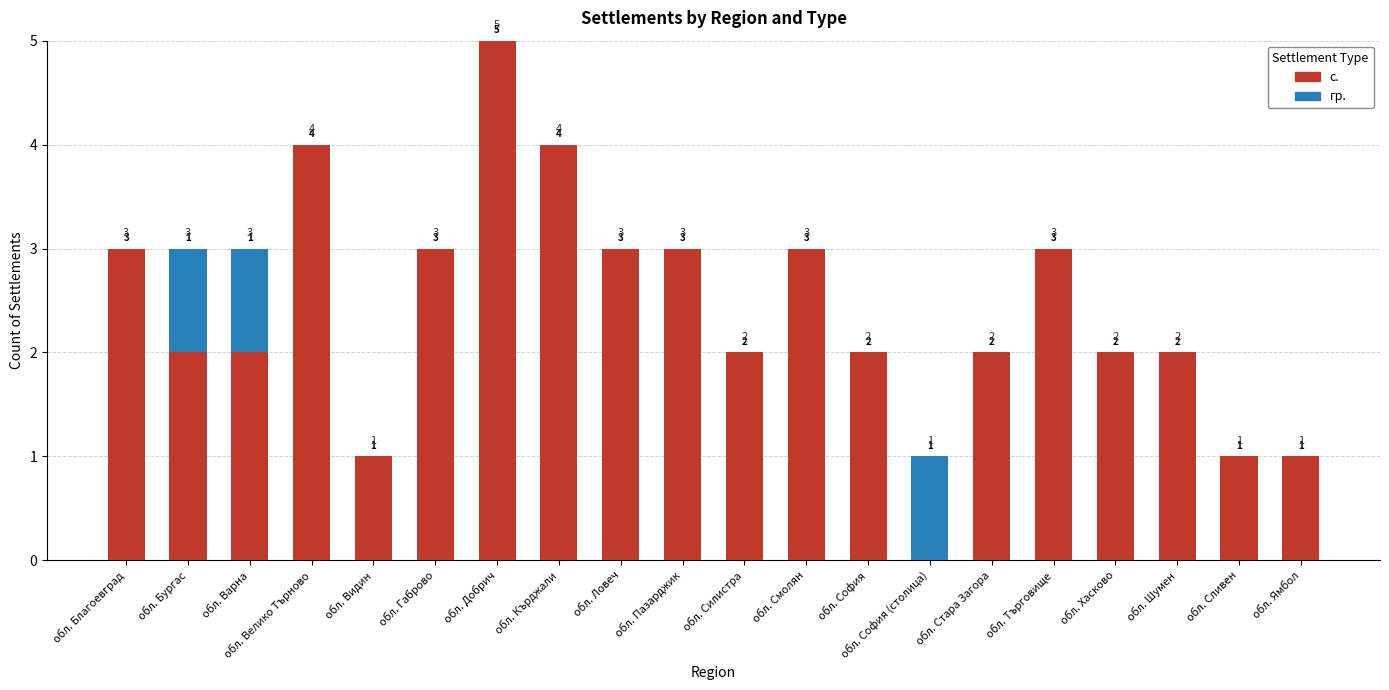

At which category is the sum across all series the highest?

обл. Добрич